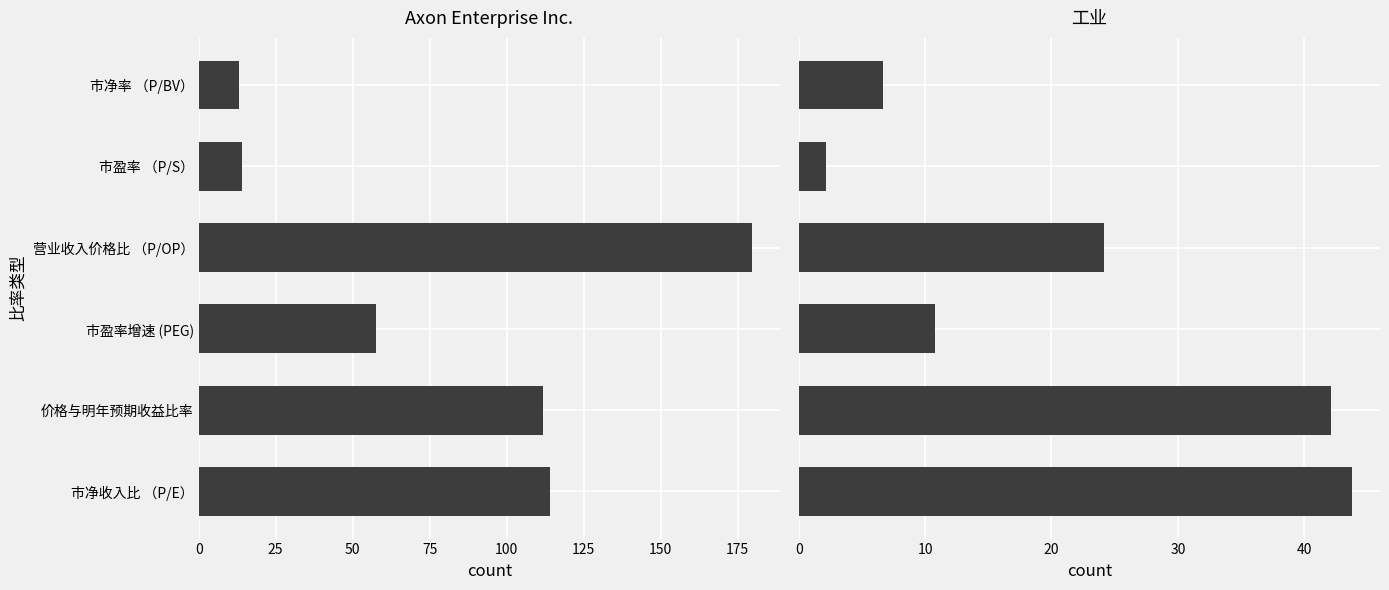

How many bars are there in total?

12